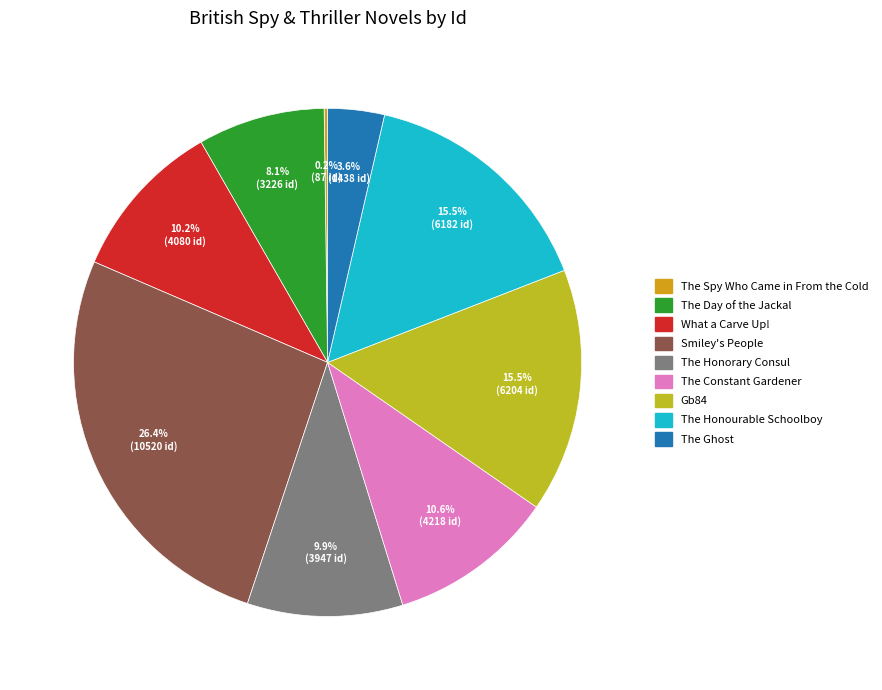

What percentage do Smiley's People and The Spy Who Came in From the Cold together represent?

26.6%